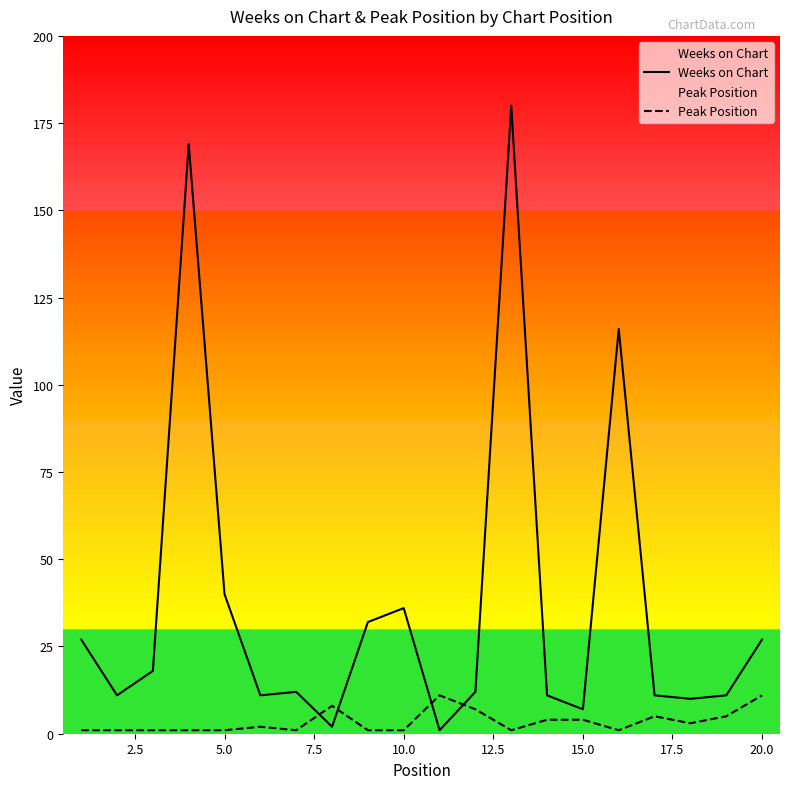

How many times do Peak Position and Weeks on Chart cross each other?

4